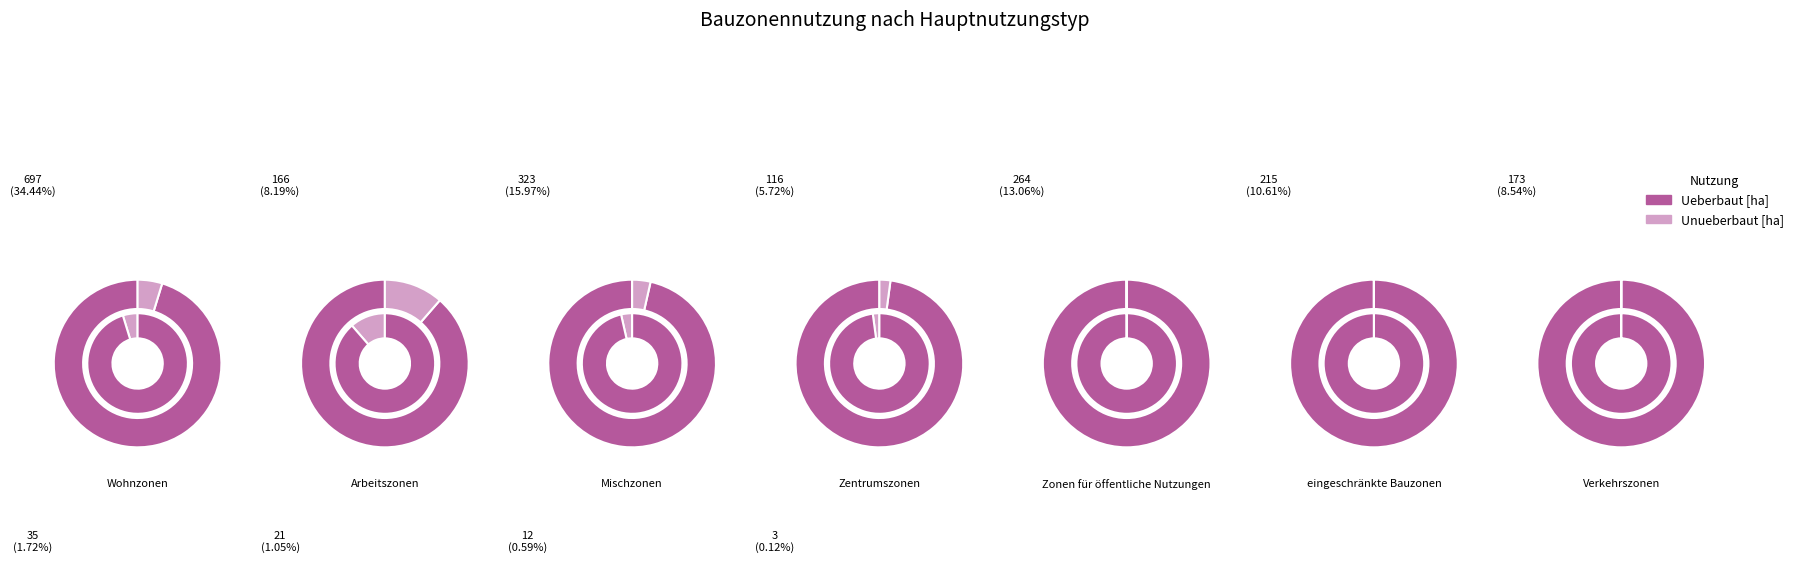

Do Wohnzonen and Zentrumszonen together represent more than half of the pie?

No